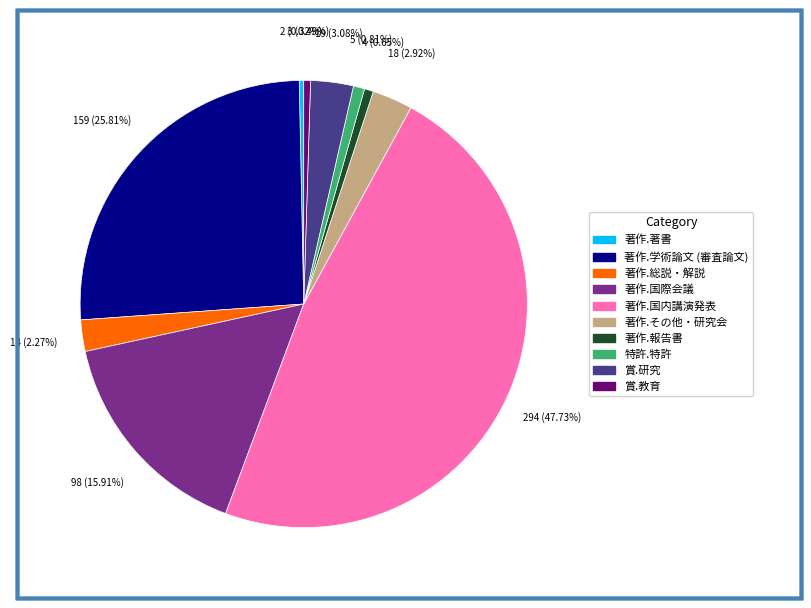

Which has a higher value, 著作.国内講演発表 or 著作.報告書?

著作.国内講演発表